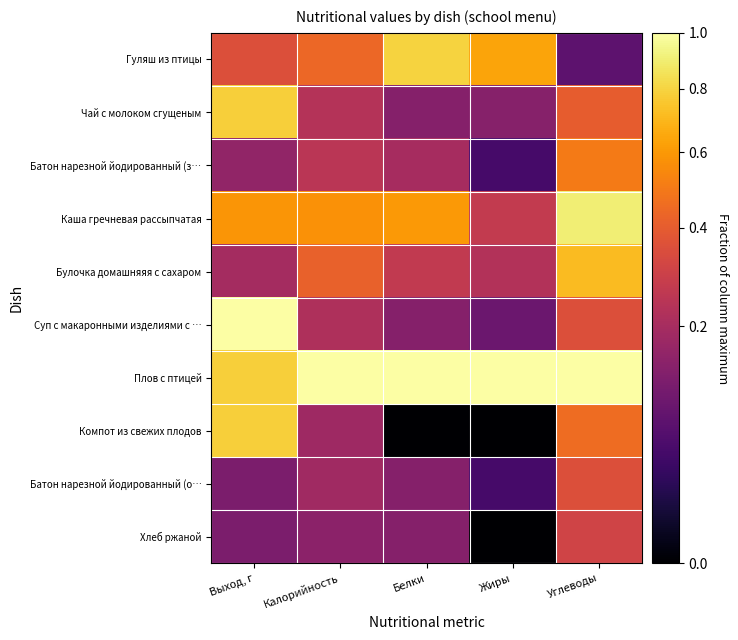

What is the spread (max minus min) of values at Выход, г?

0.9